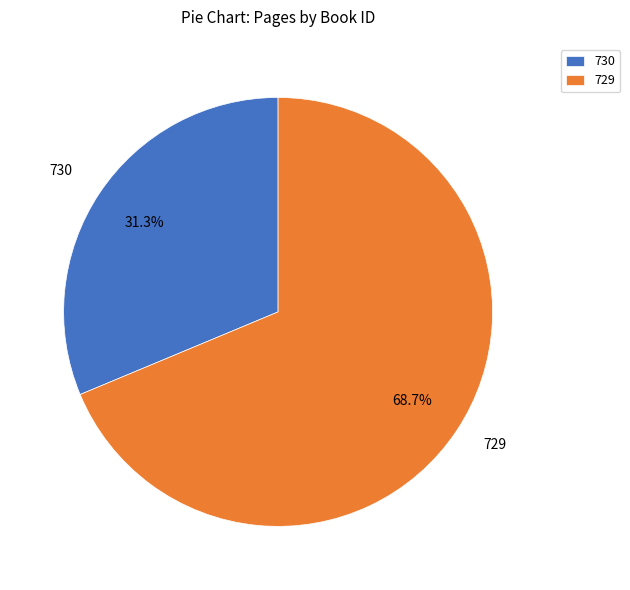

Is the sum of 730 and 729 greater than half?

Yes